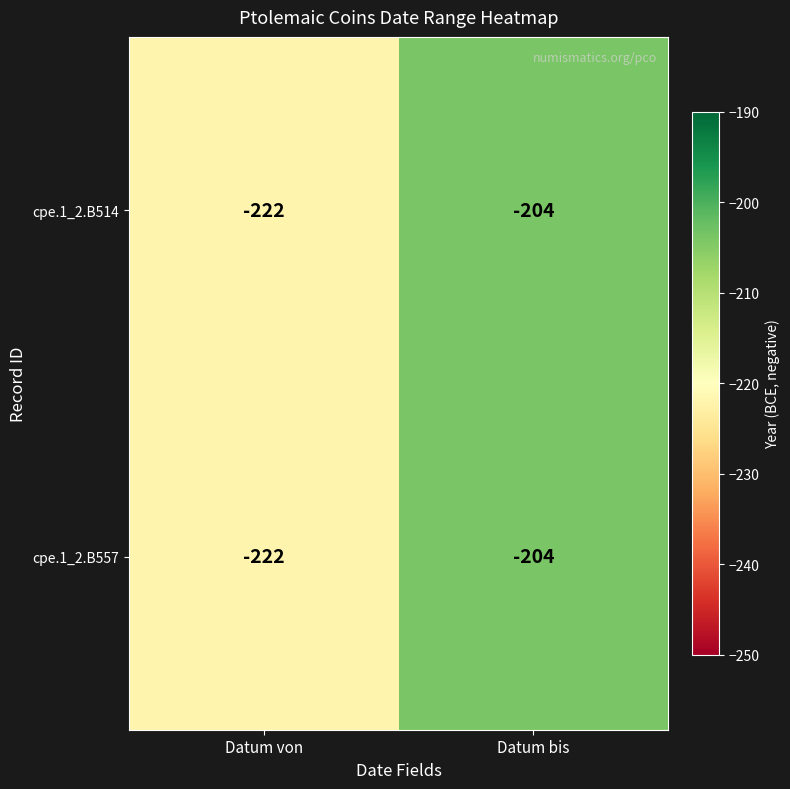

At which label is cpe.1_2.B557 closest to -213?

Datum von